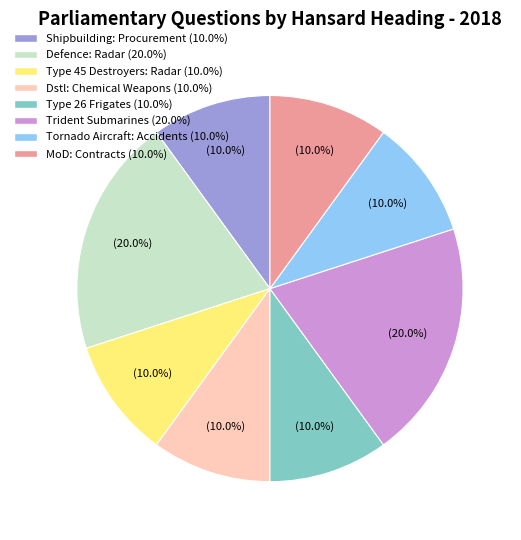

Does any single category account for the majority?

No